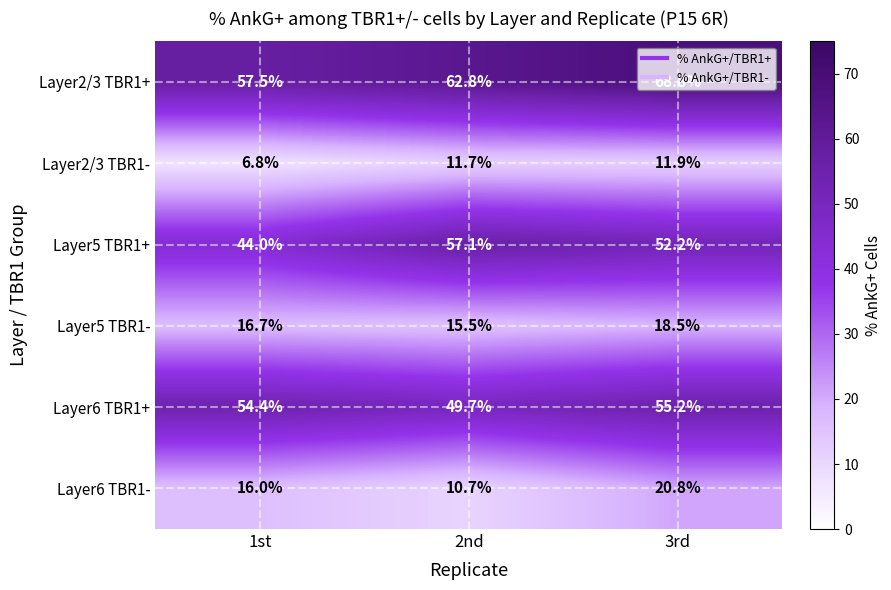

How many values in the Layer6 TBR1+ series exceed 54?

2